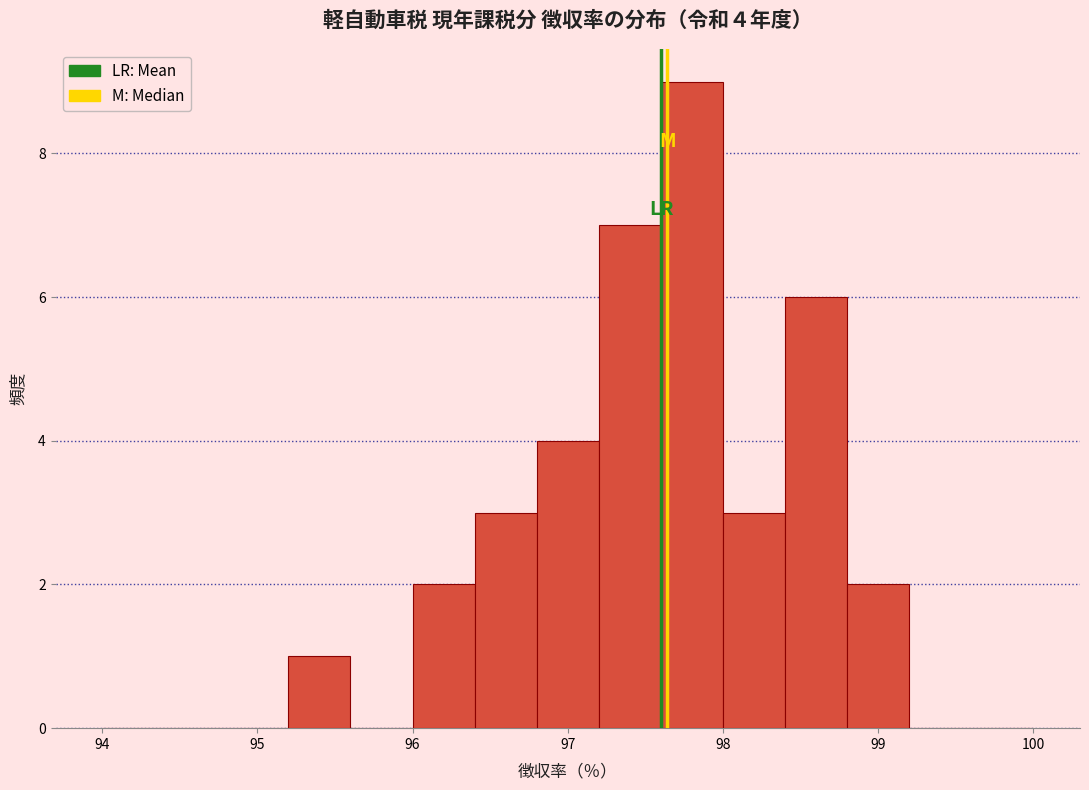

Which range on the x-axis has the tallest bar?

97.6 to 98.0